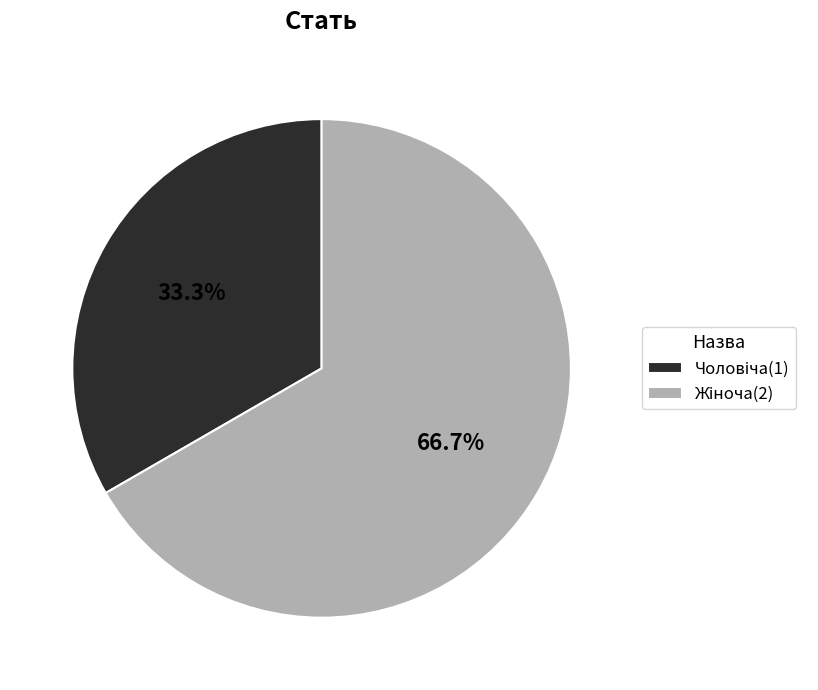

Is there any slice that represents more than half of the pie?

Yes